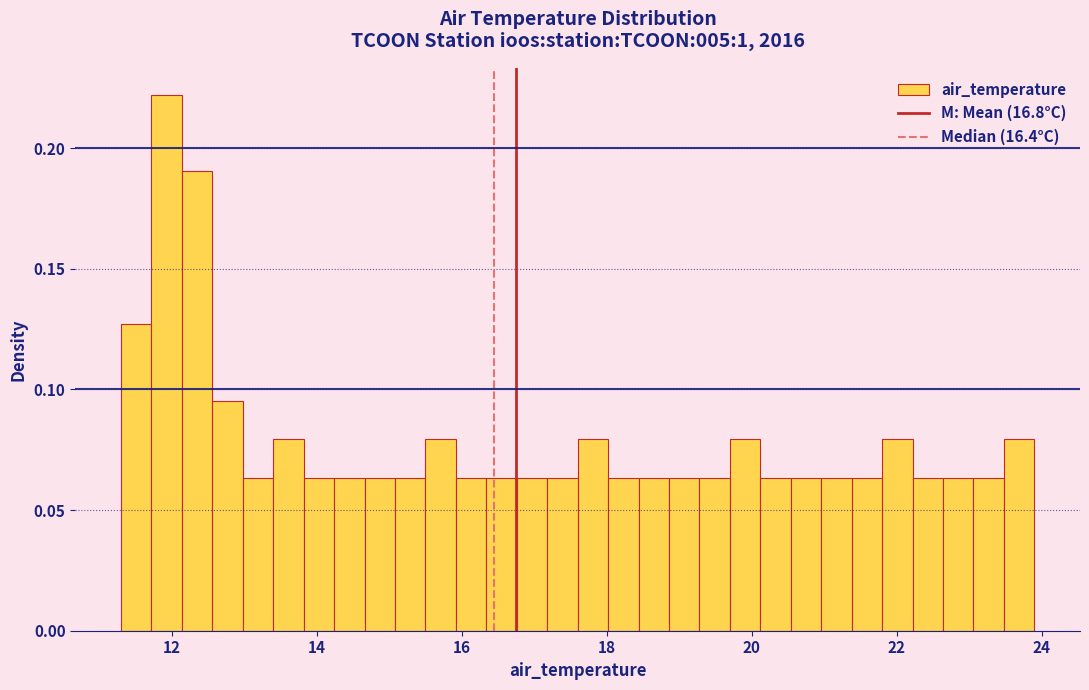

Around what value on the x-axis is the tallest bar? Give the approximate position of its centre, as read against the axis.

12.0